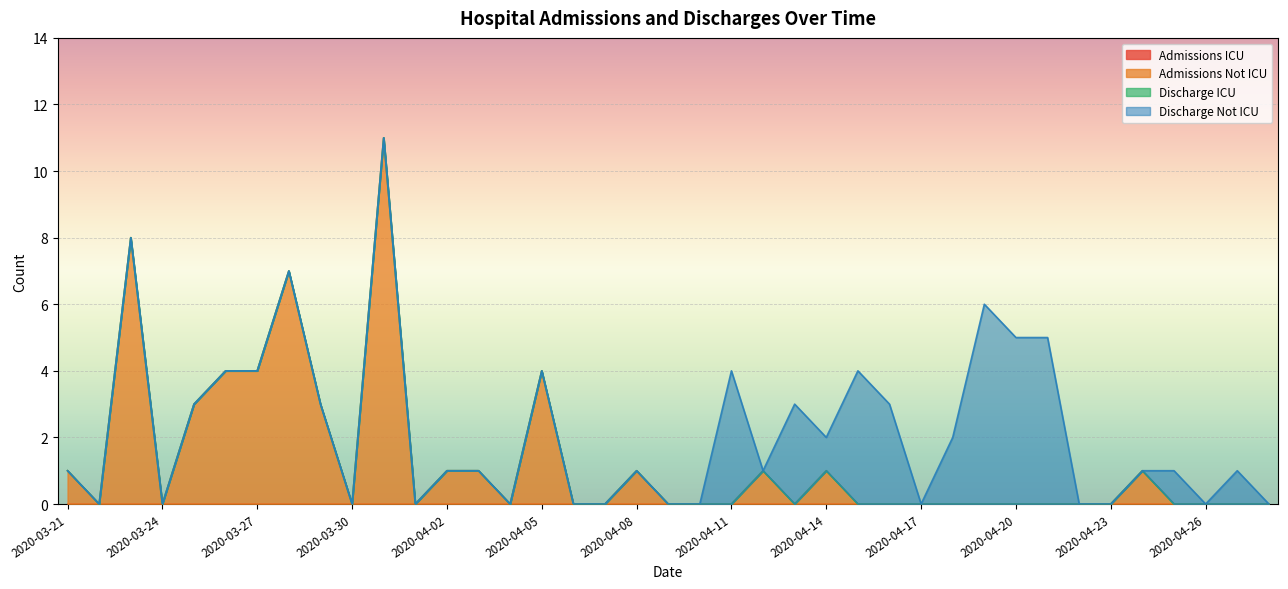

Count the Discharge Not ICU values in the range 0 to 1.

31